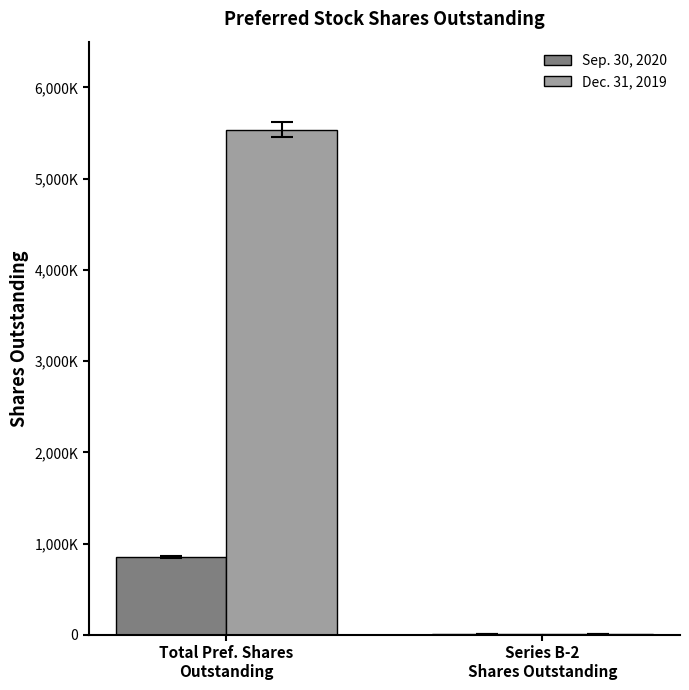

What position from the right is Total Pref. Shares
Outstanding?

2